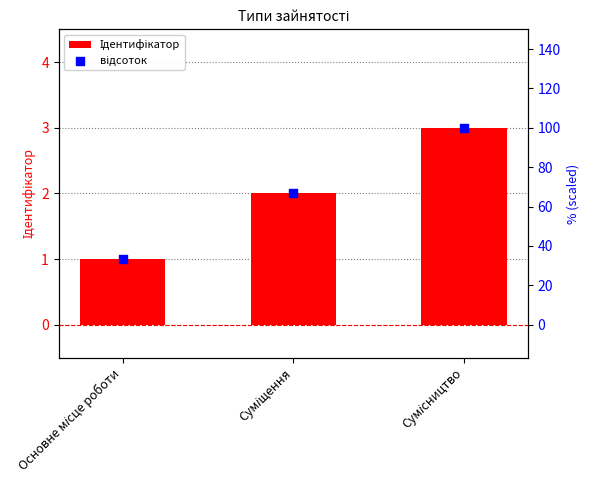

Which series reaches the maximum Y coordinate?

відсоток